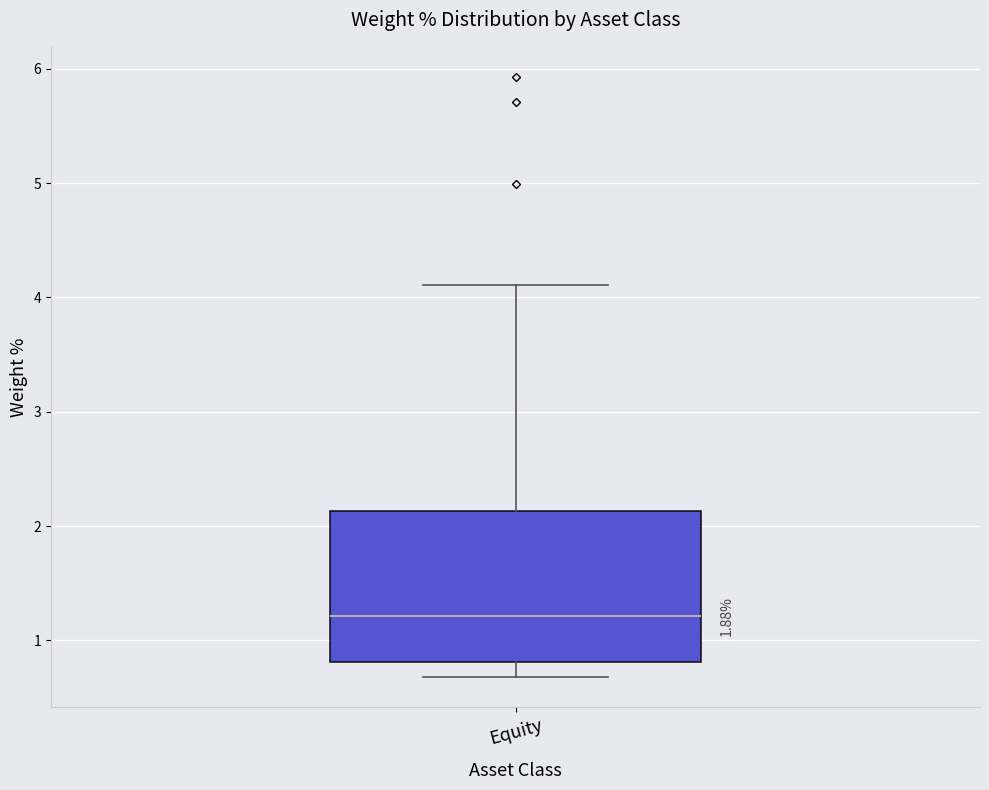

Read this box plot against the y-axis: the position of the median line, the range covered by the box, and the ends of both whiskers. The values are not printed on the chart, so give them approximately, as read against the axis.

median 1.2, box 0.8 to 2.1, whiskers 0.7 to 4.1